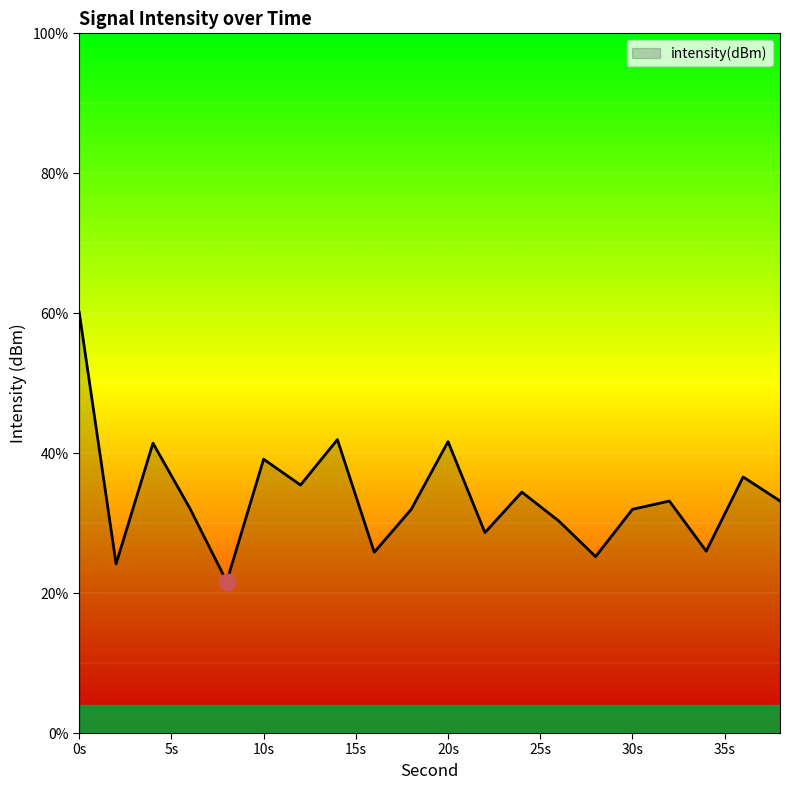

What is the smallest value displayed?

21.6